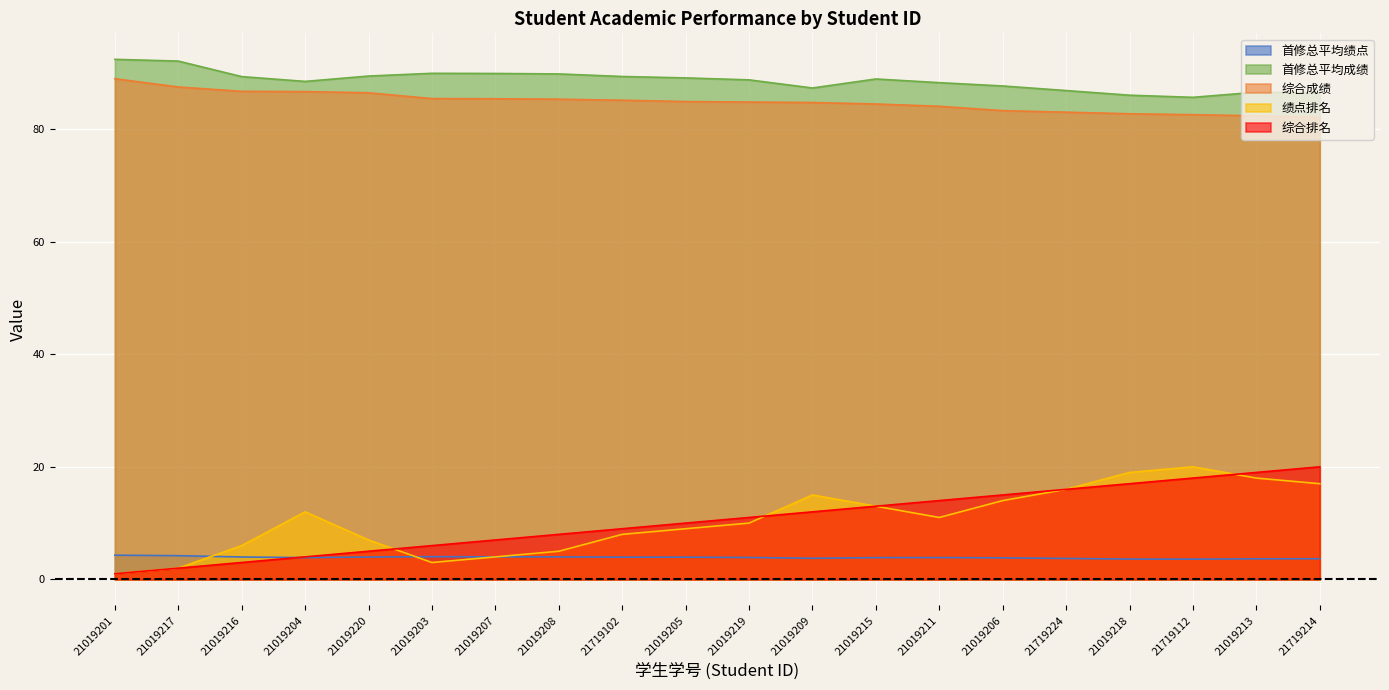

At 21719214, list the series in order from smallest to largest.

首修总平均绩点, 绩点排名, 综合排名, 综合成绩, 首修总平均成绩